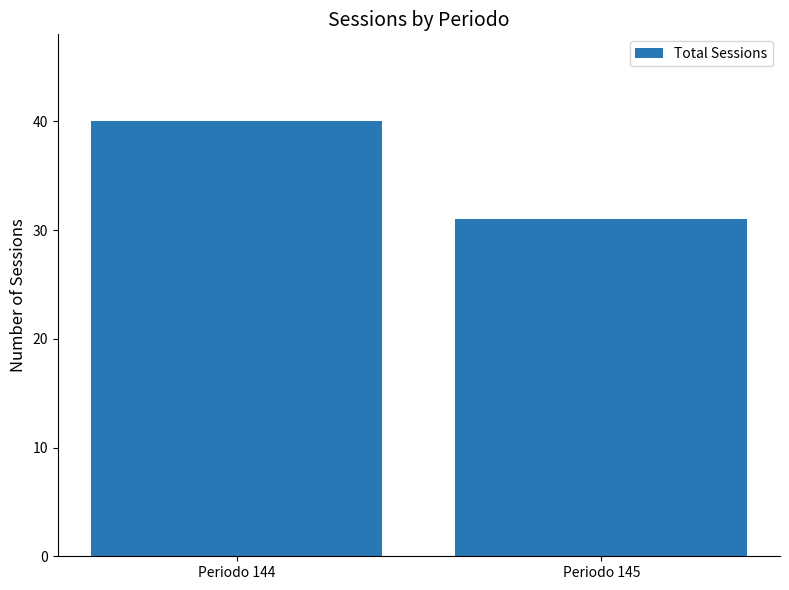

Which has a higher value, Periodo 145 or Periodo 144?

Periodo 144